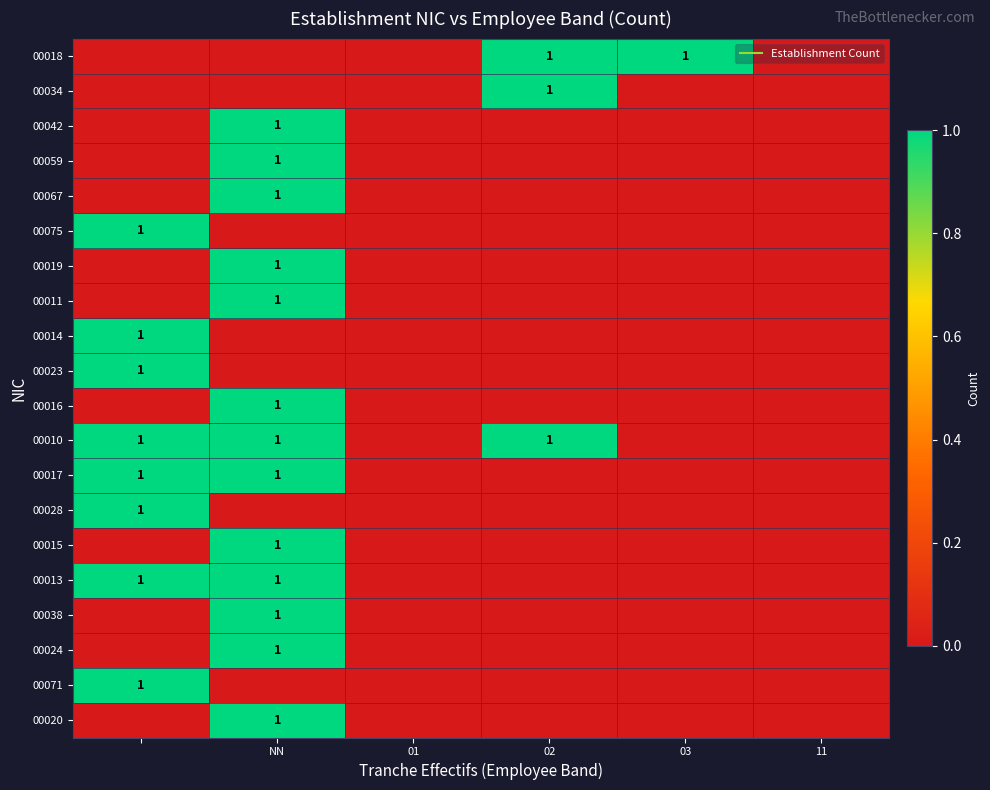

Which label corresponds to the largest value in the chart?

02